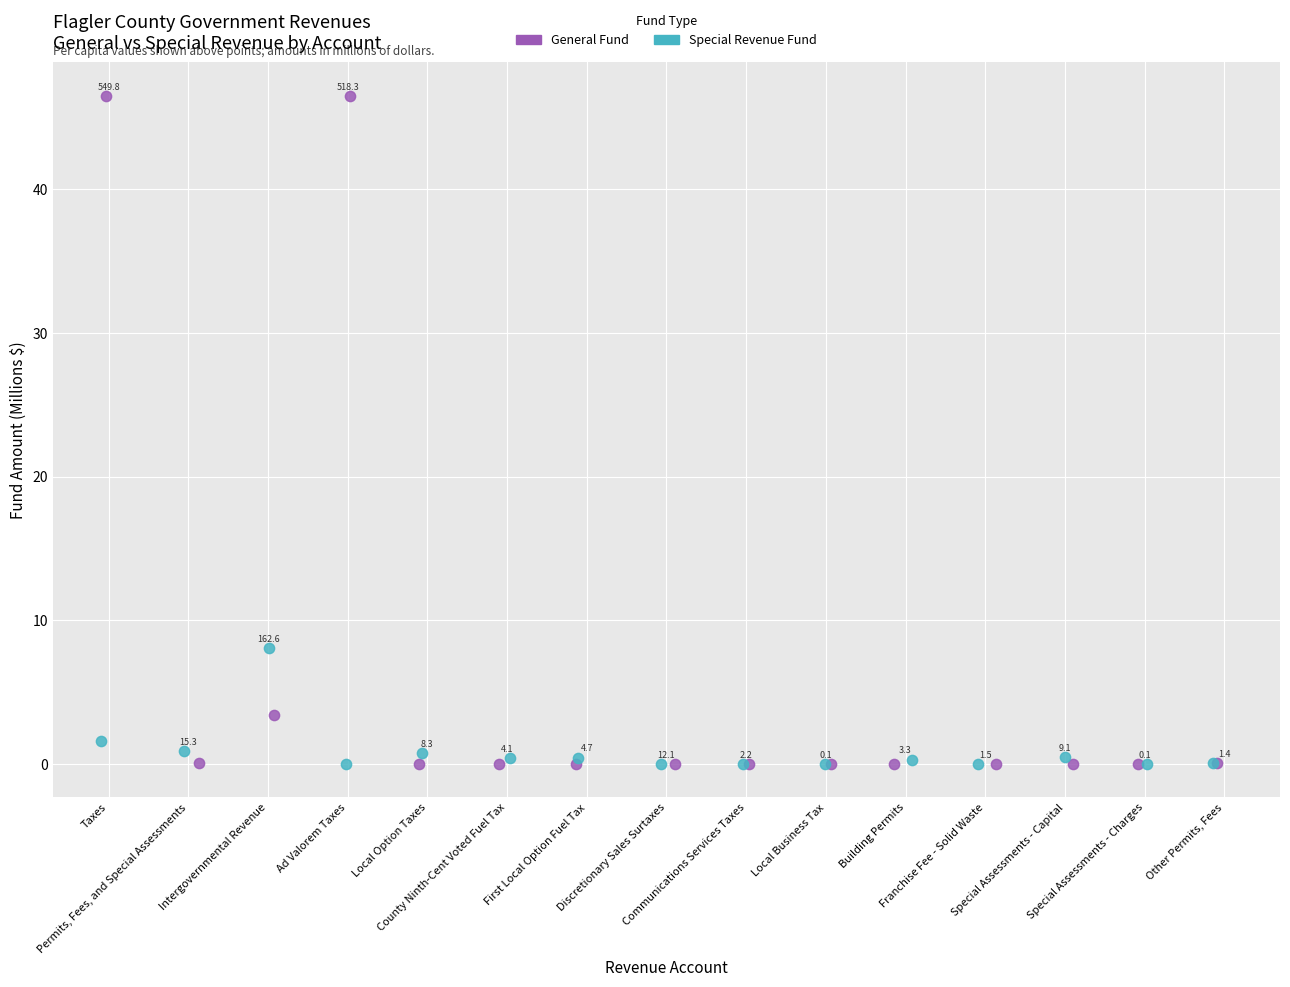

What are all the series names shown in the legend?

General Fund, Special Revenue Fund